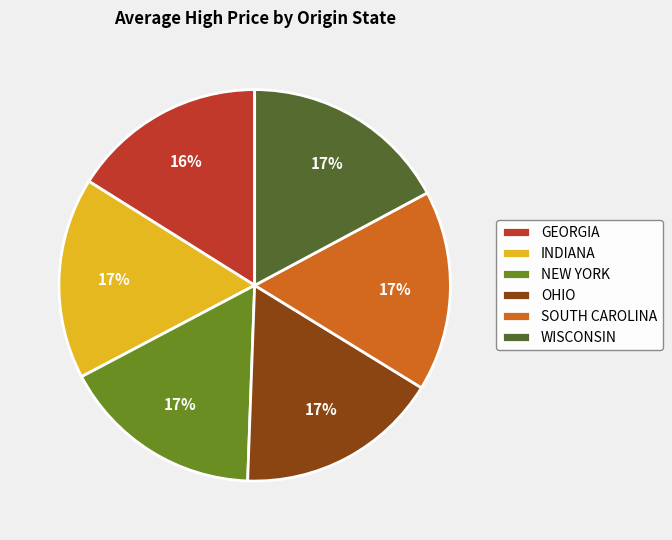

Which slice is the smallest?

GEORGIA